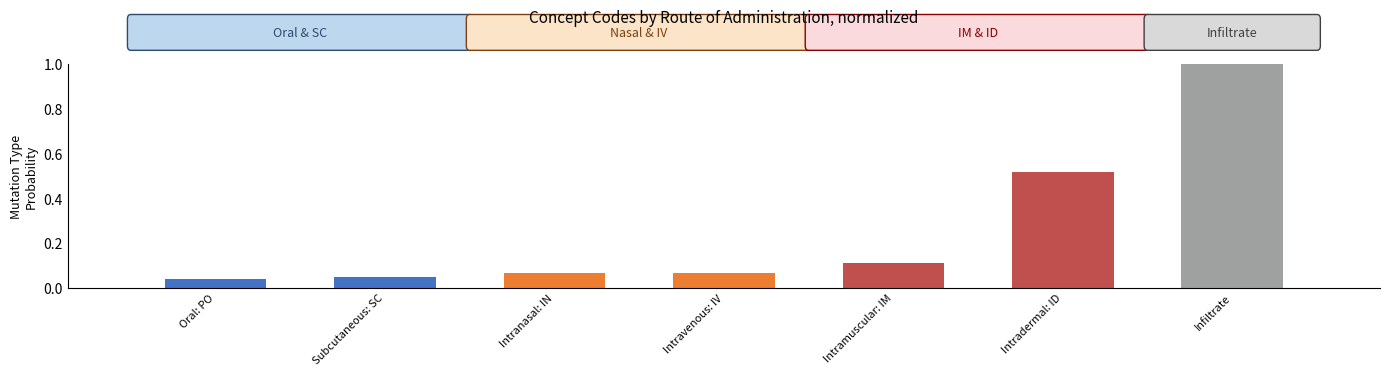

Is it true that the value at Intramuscular: IM is 0.1?

True